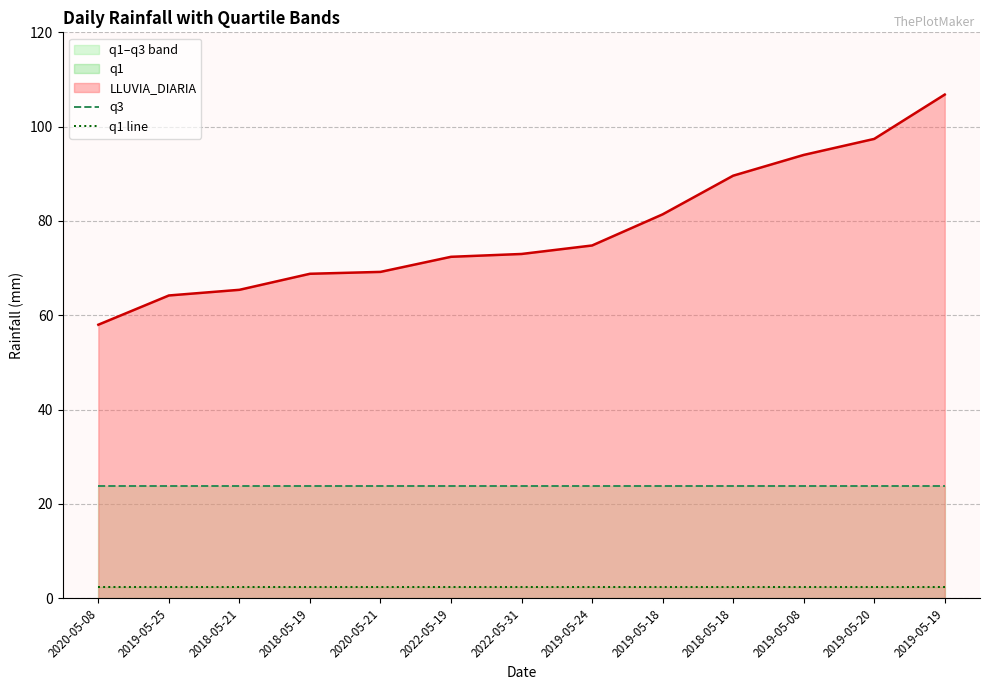

What is the highest value of the LLUVIA_DIARIA series?

106.8